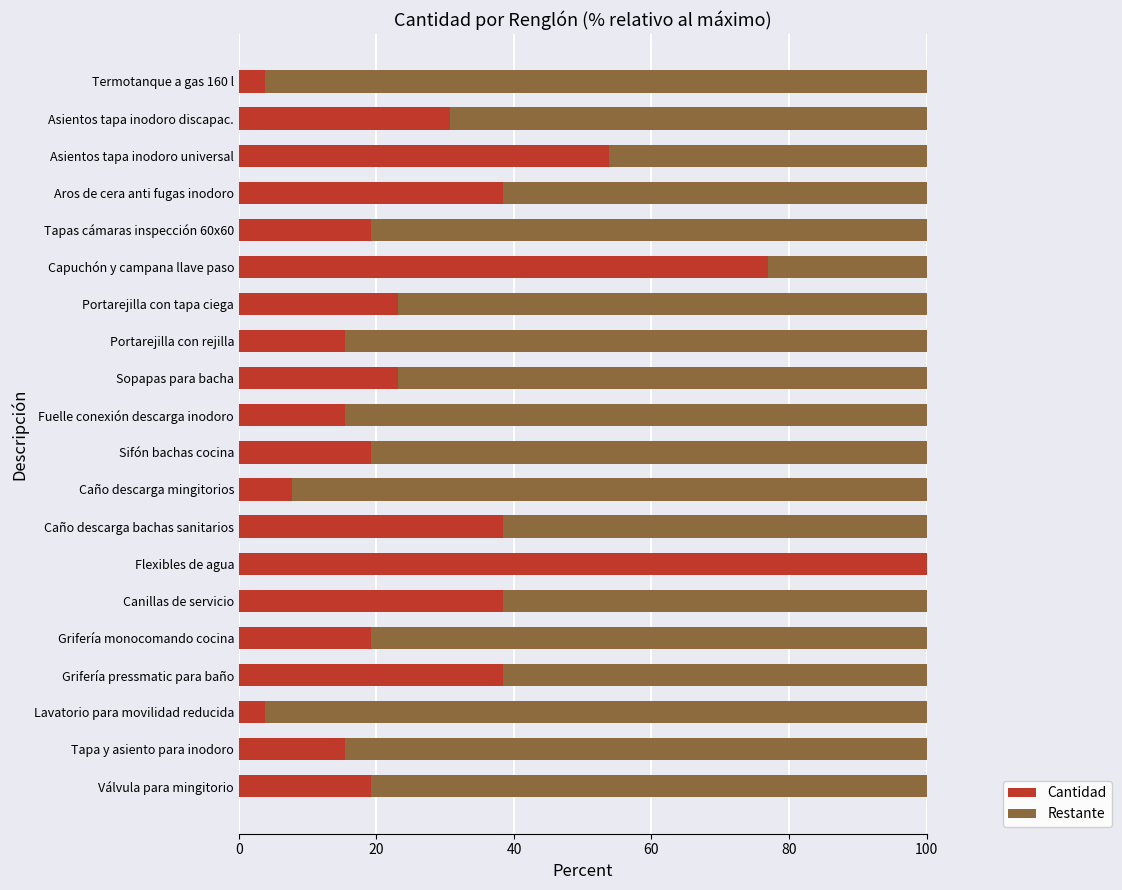

True or false: Cantidad has a value of 3.8 at Lavatorio para movilidad reducida.

True